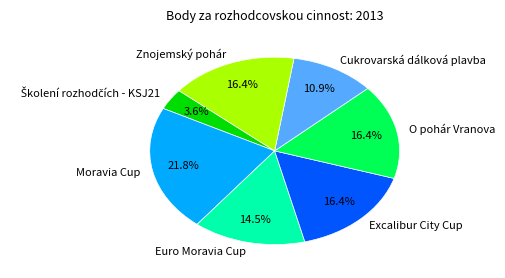

Is there a majority slice in this chart?

No